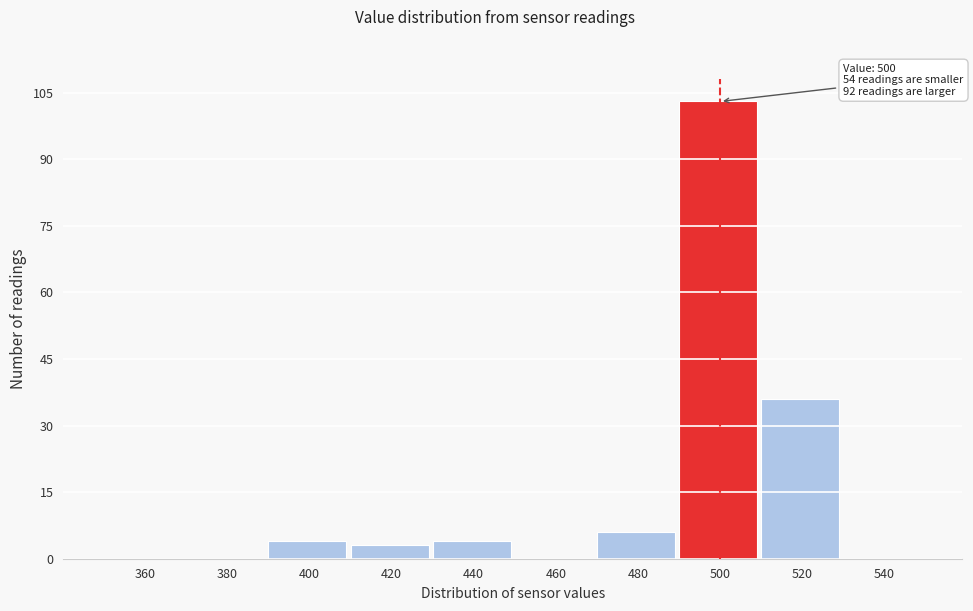

Which range on the x-axis has the tallest bar?

490 to 510